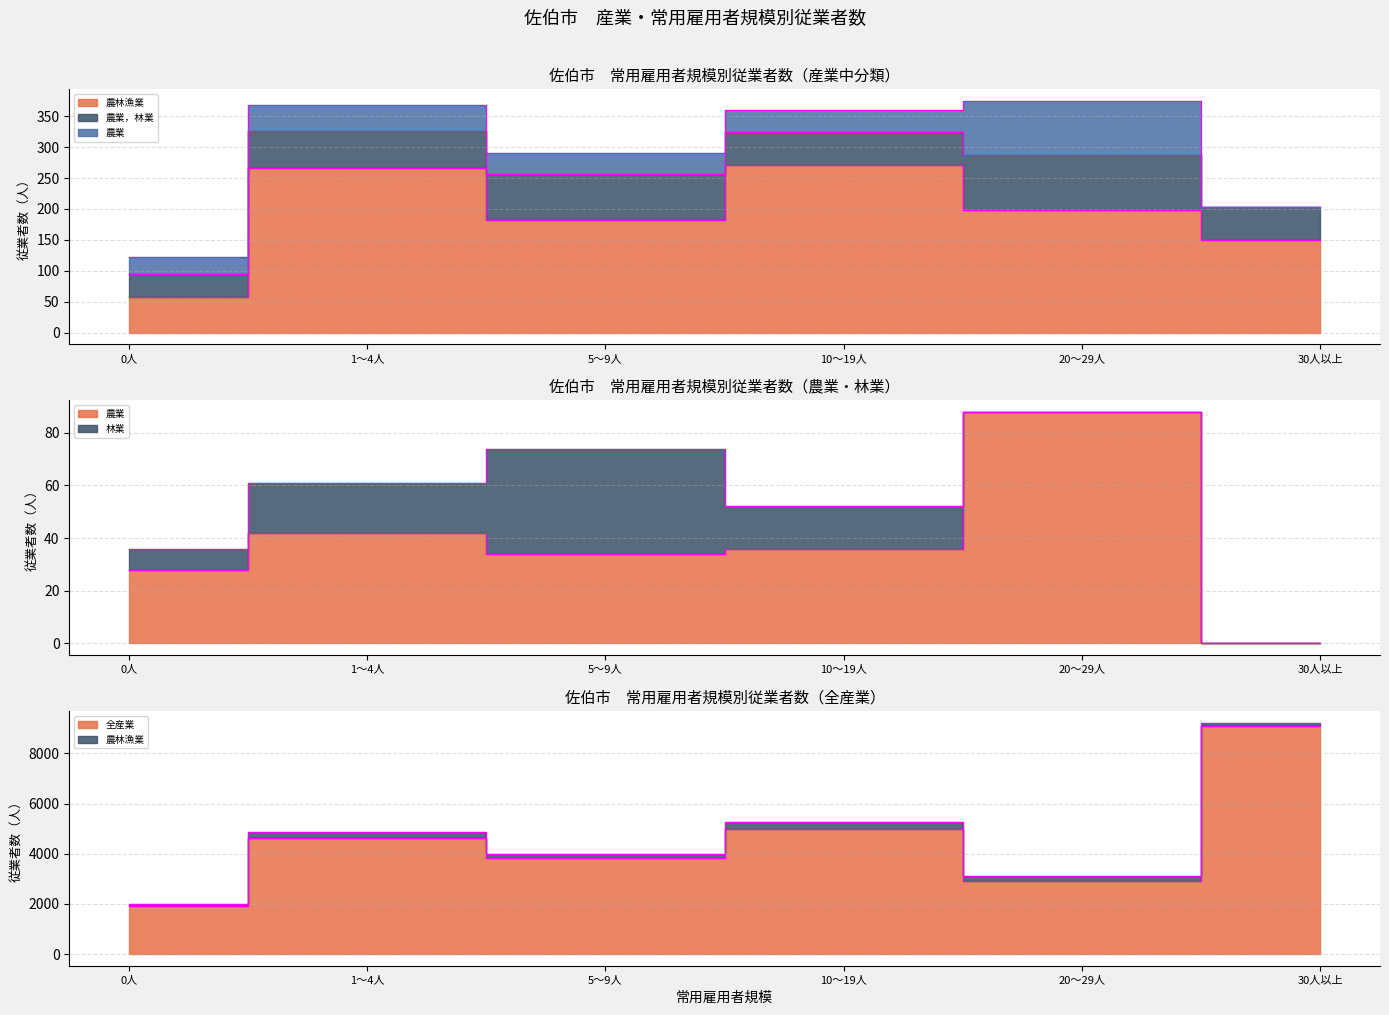

True or false: 農業 has a value of 0 at 30人以上.

True